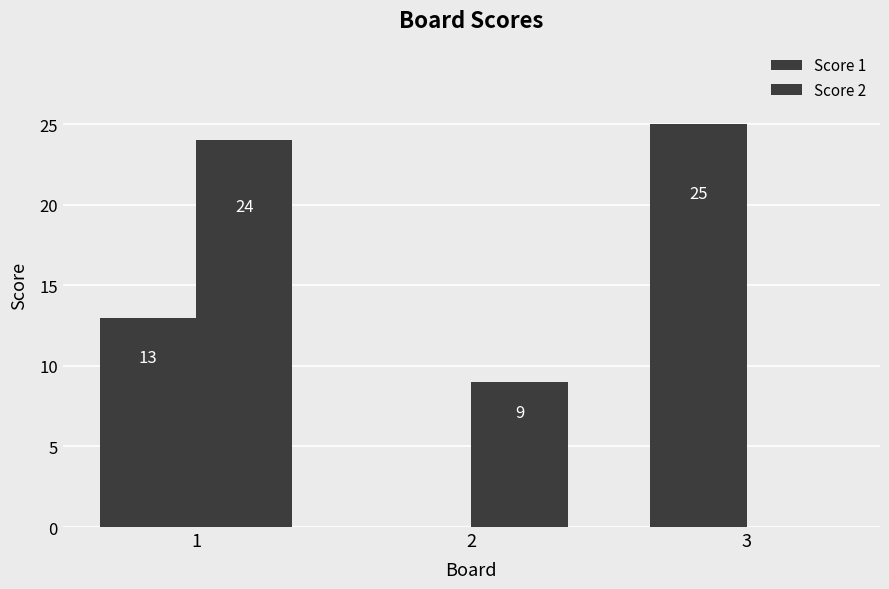

How many series are shown in this chart?

2